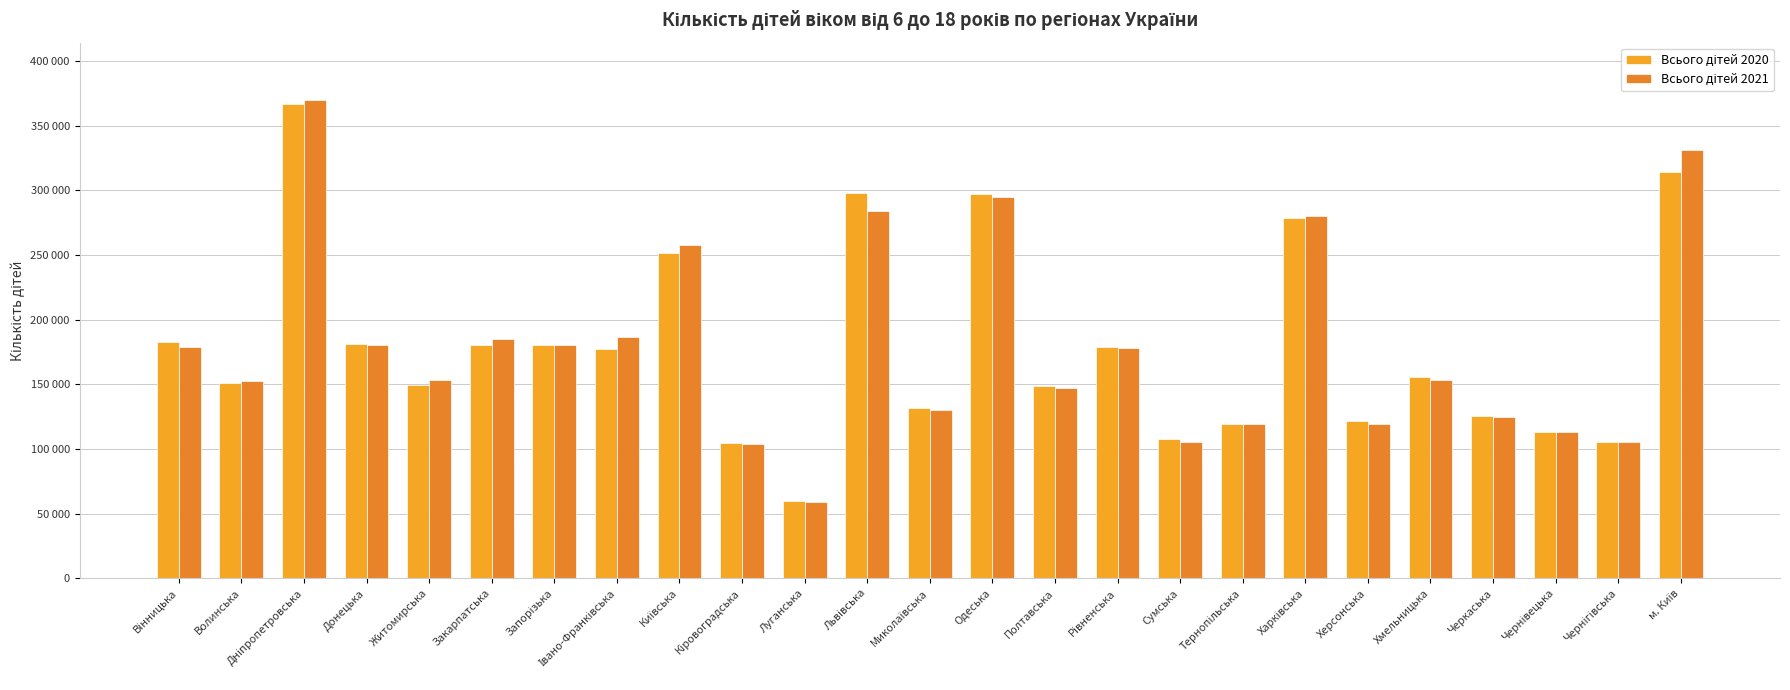

What is the difference between the second highest and minimum values in the Всього дітей 2020 series?

254411